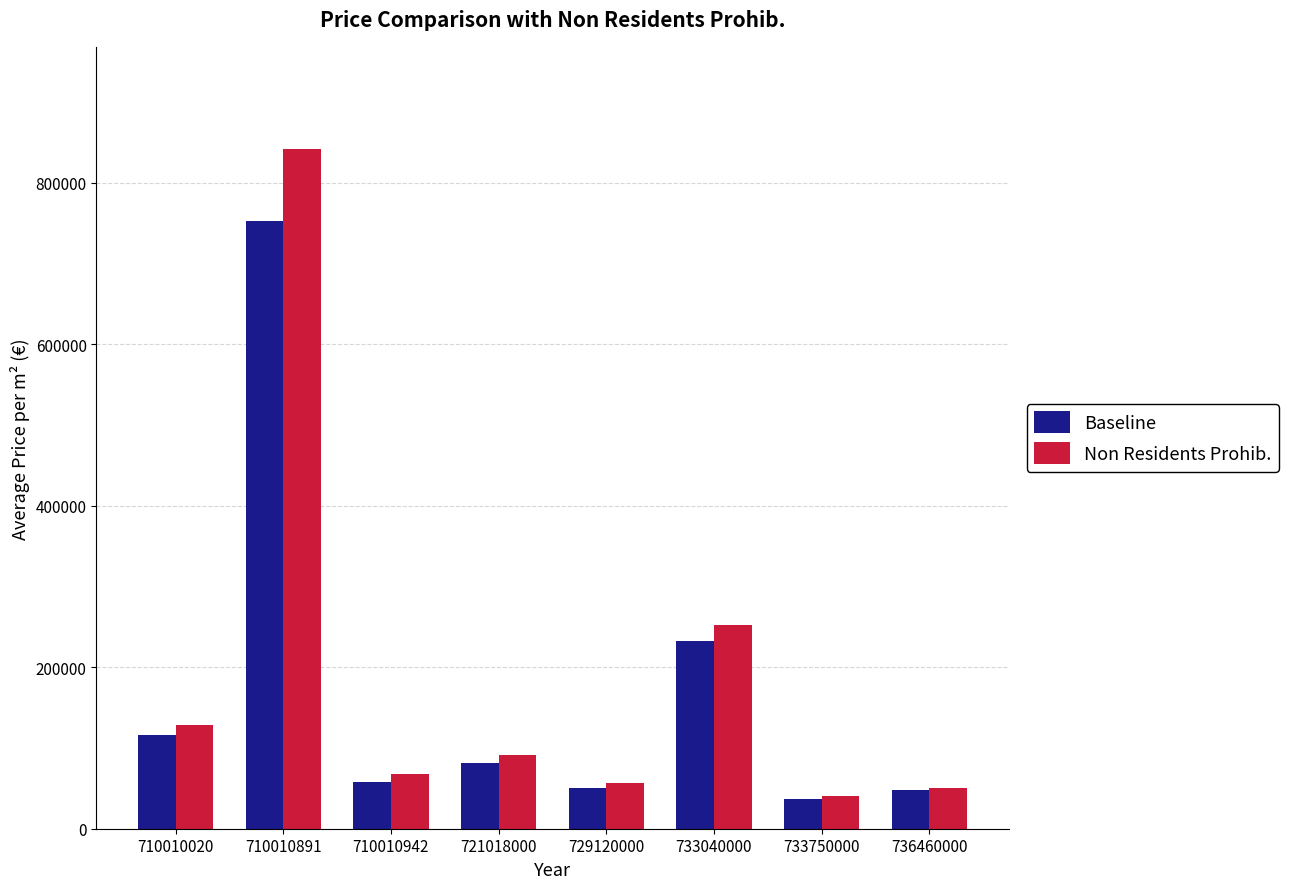

What is the difference between the maximum and minimum values in the Non Residents Prohib. series?

801200